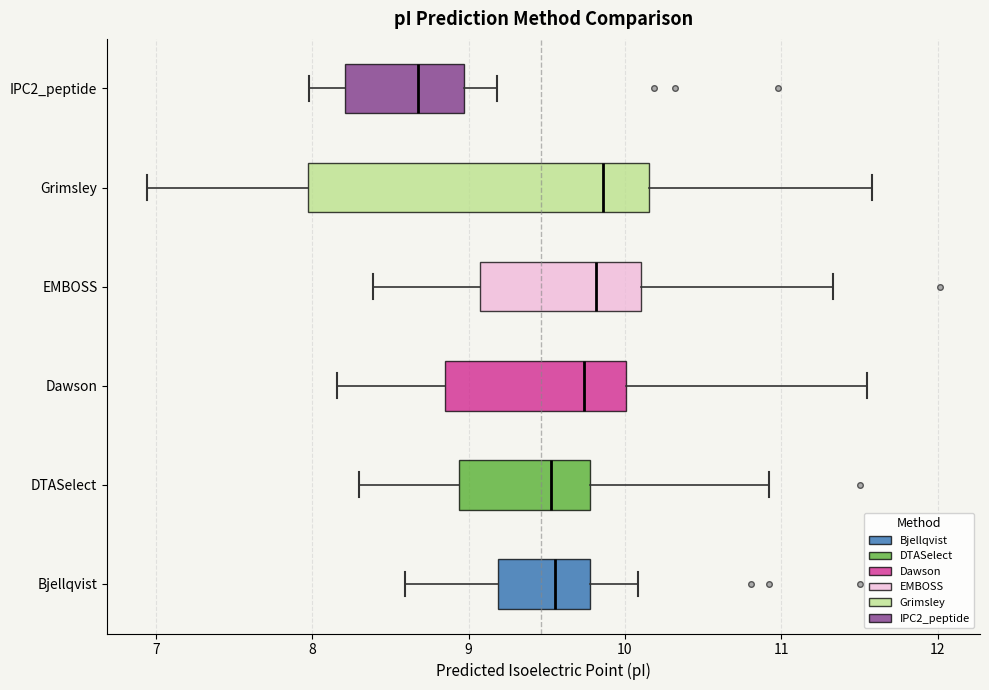

Comparing the boxes themselves (not the whiskers), which one is the widest?

Grimsley